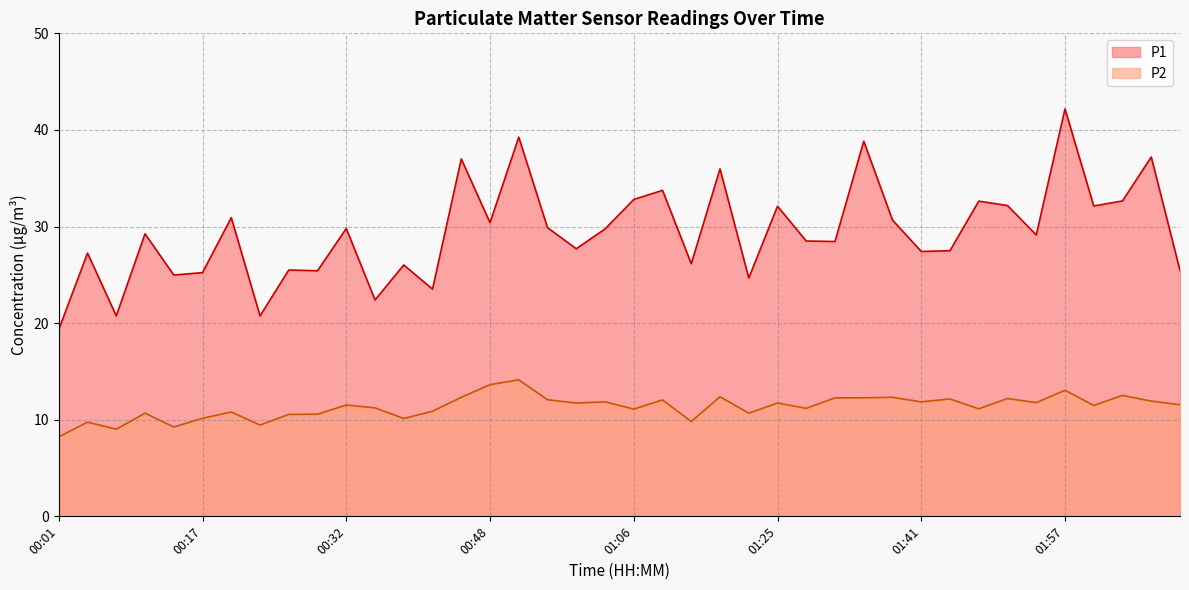

True or false: P1 and P2 intersect in this chart.

False